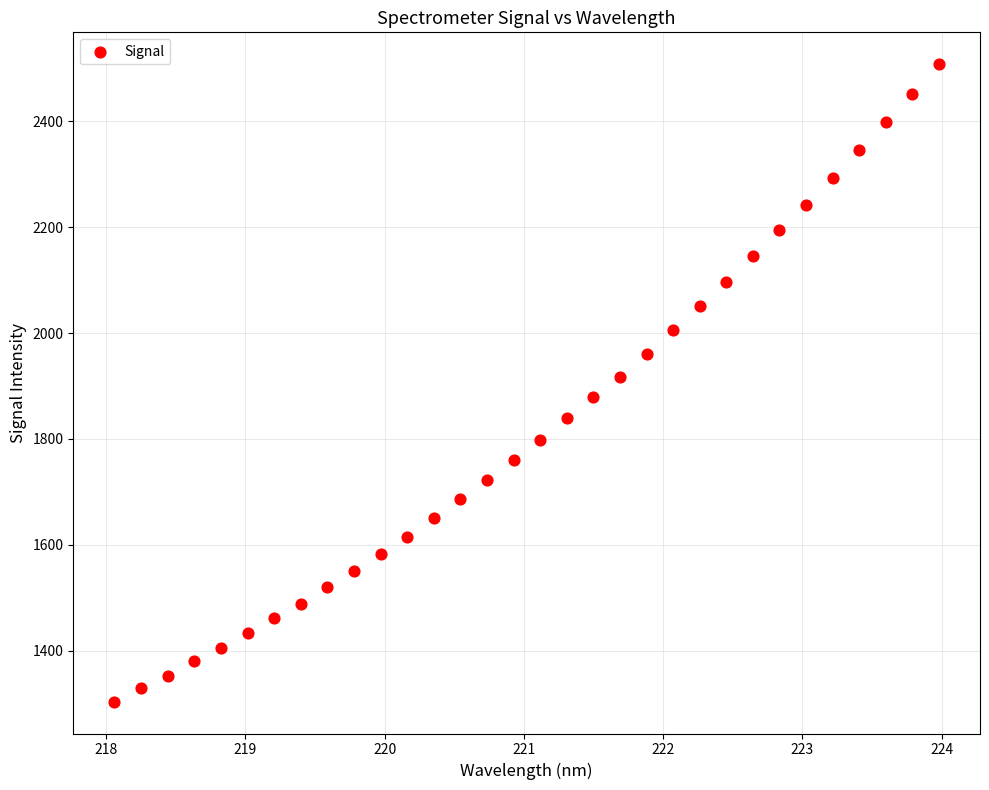

What is the range of X values (max minus min)?

5.9